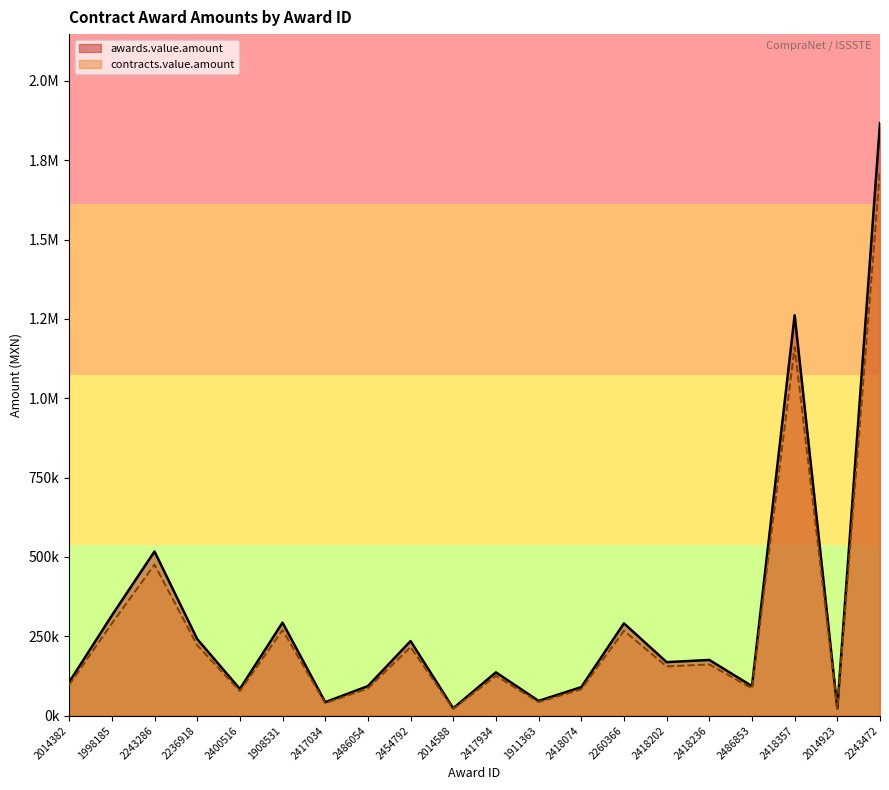

Where is the first local maximum for contracts.value.amount?

2243286